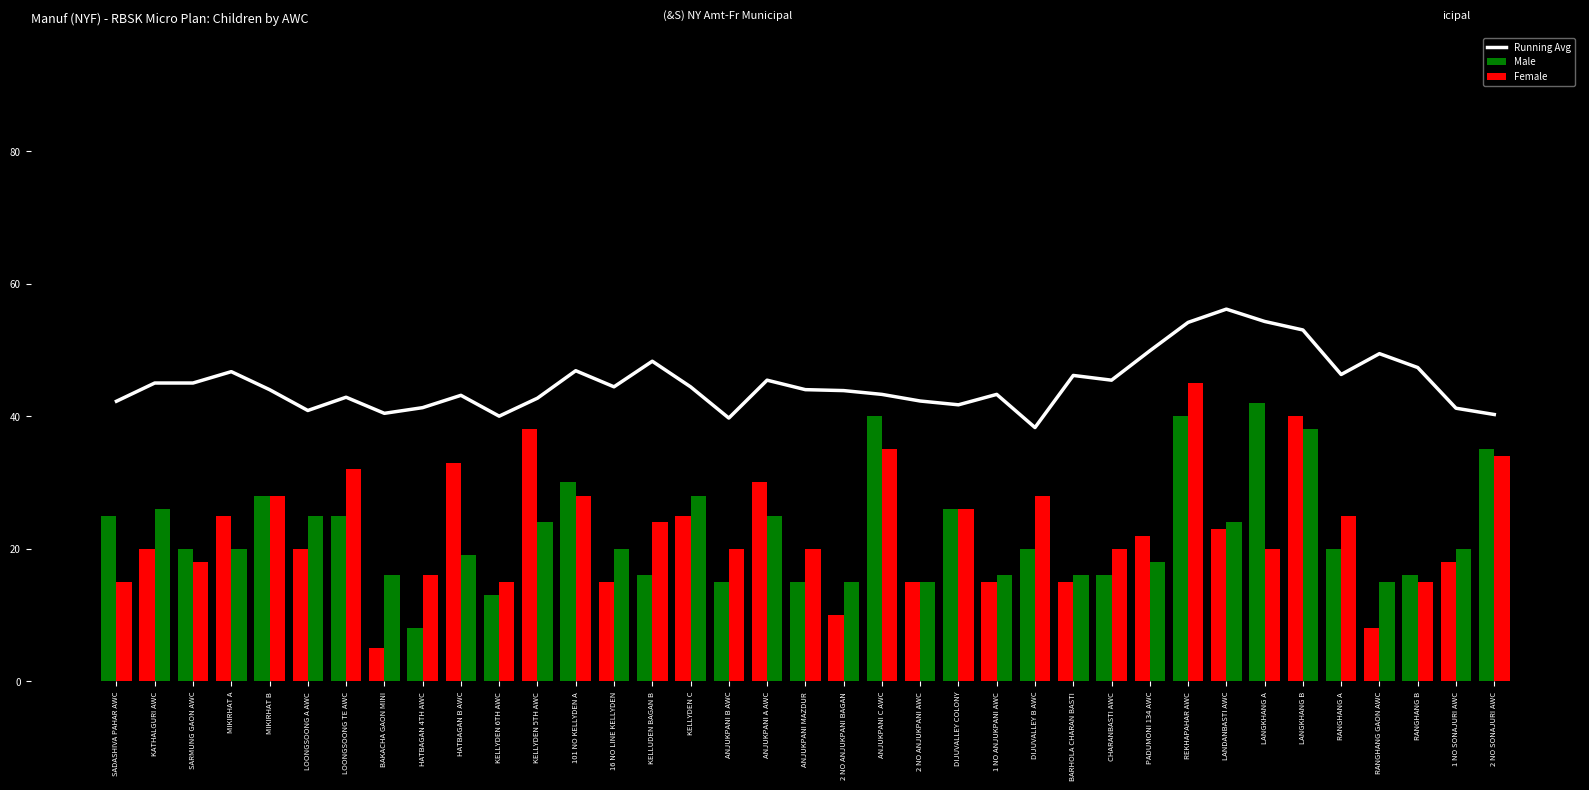

What is the value of the Running Avg bar at the 23rd from the left?

41.7